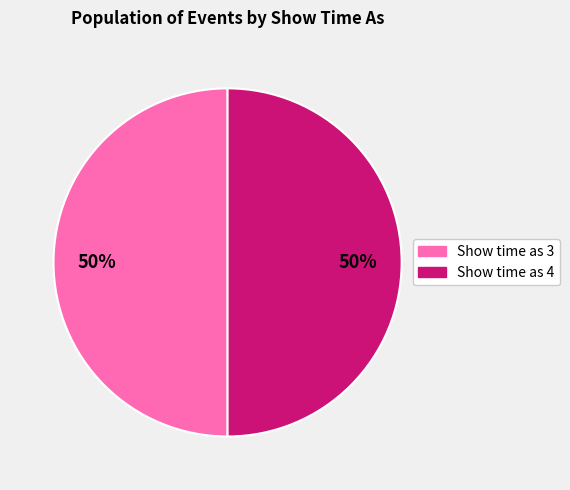

Is it true that Show time as 3 is 50% of the pie?

True